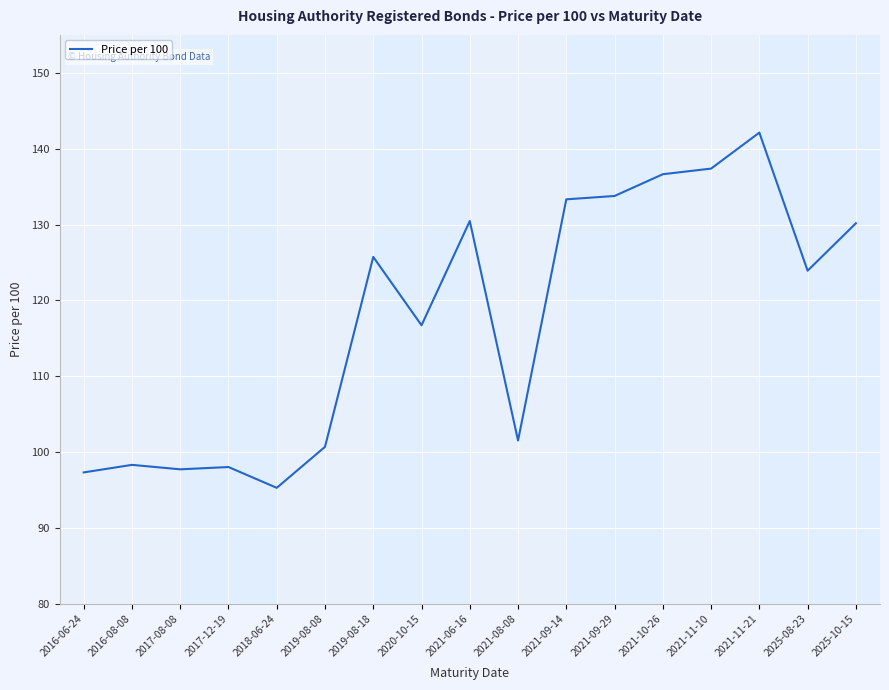

At which label does the data first exceed 123?

2019-08-18